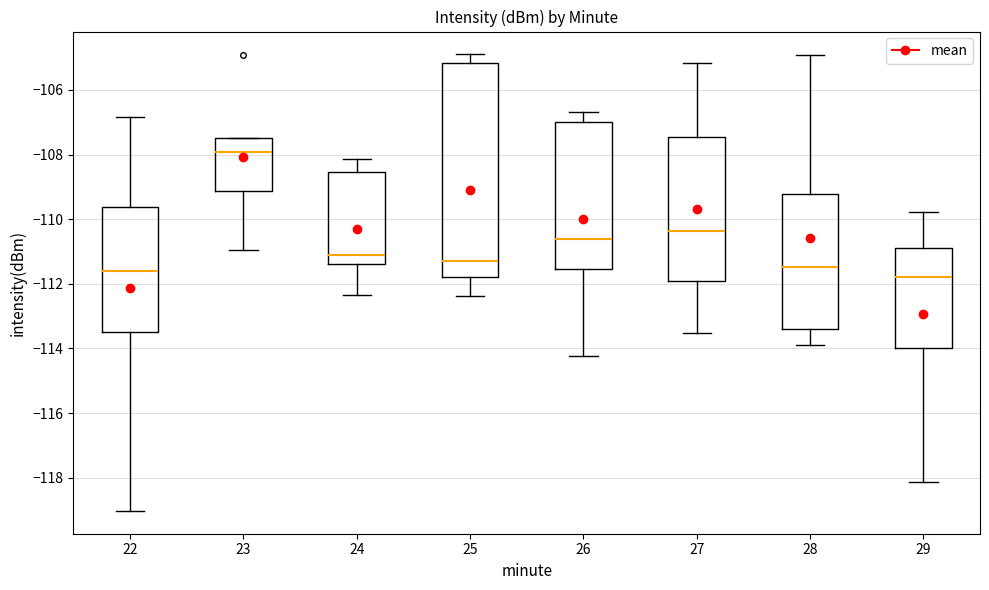

Which box is the tallest, from its lower edge to its upper edge?

25